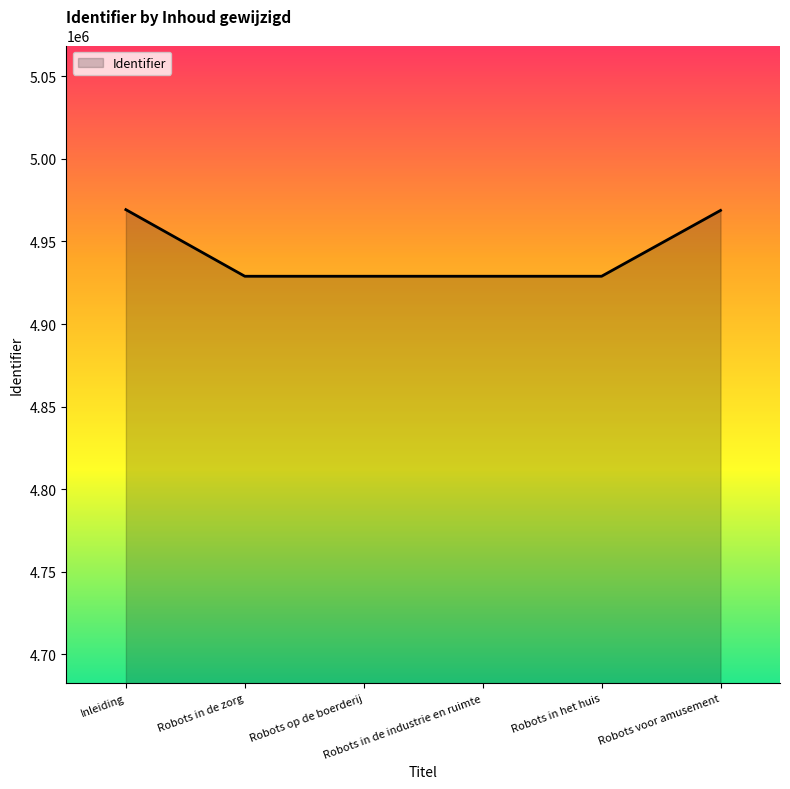

How many values are below 4928936?

3